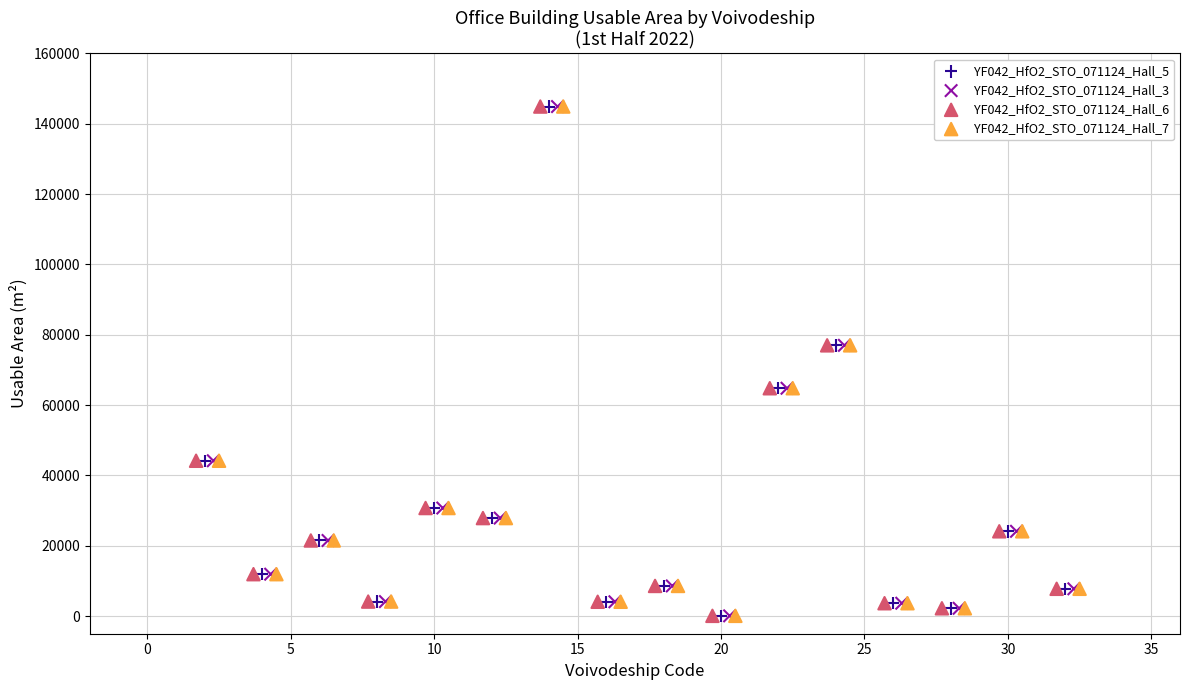

What are all the series names shown in the legend?

YF042_HfO2_STO_071124_Hall_5, YF042_HfO2_STO_071124_Hall_3, YF042_HfO2_STO_071124_Hall_6, YF042_HfO2_STO_071124_Hall_7